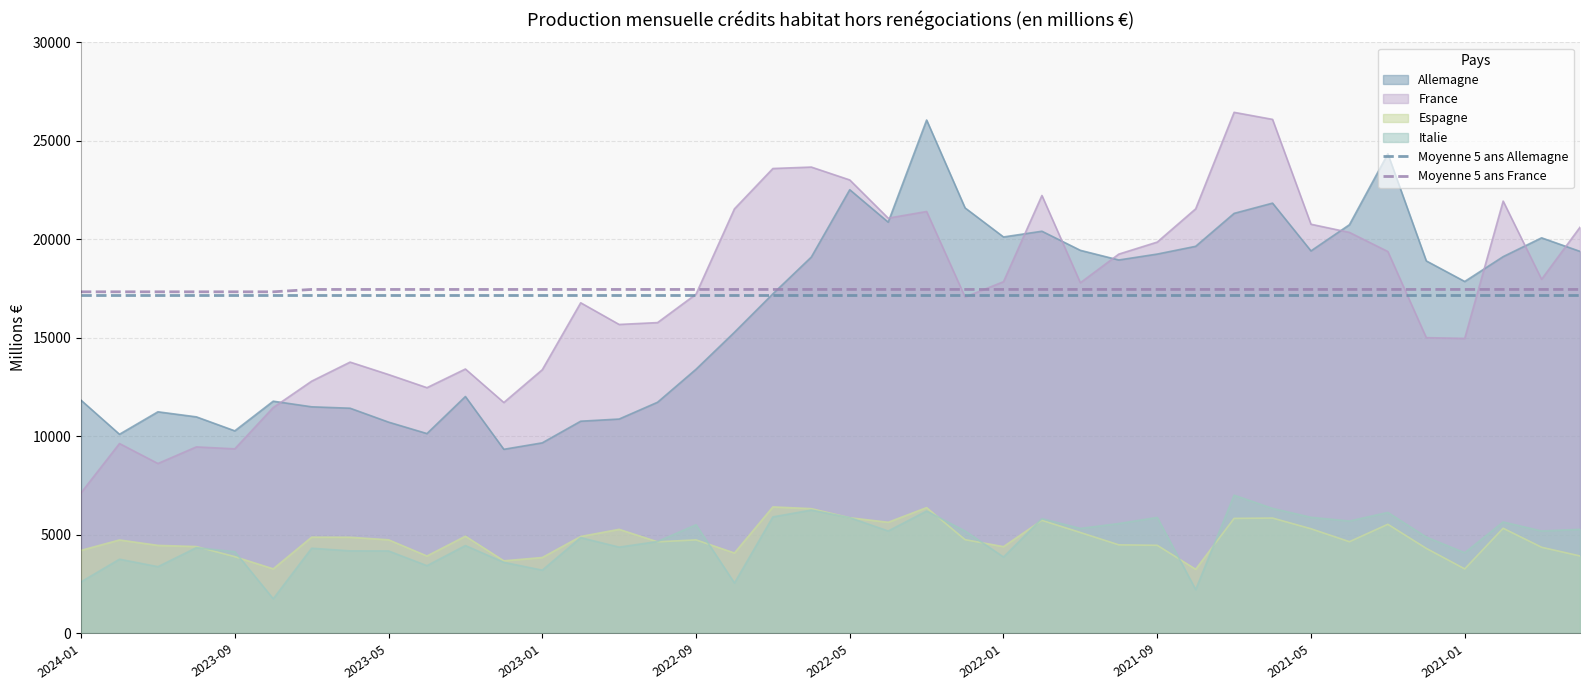

Which series has the widest spread of values?

France